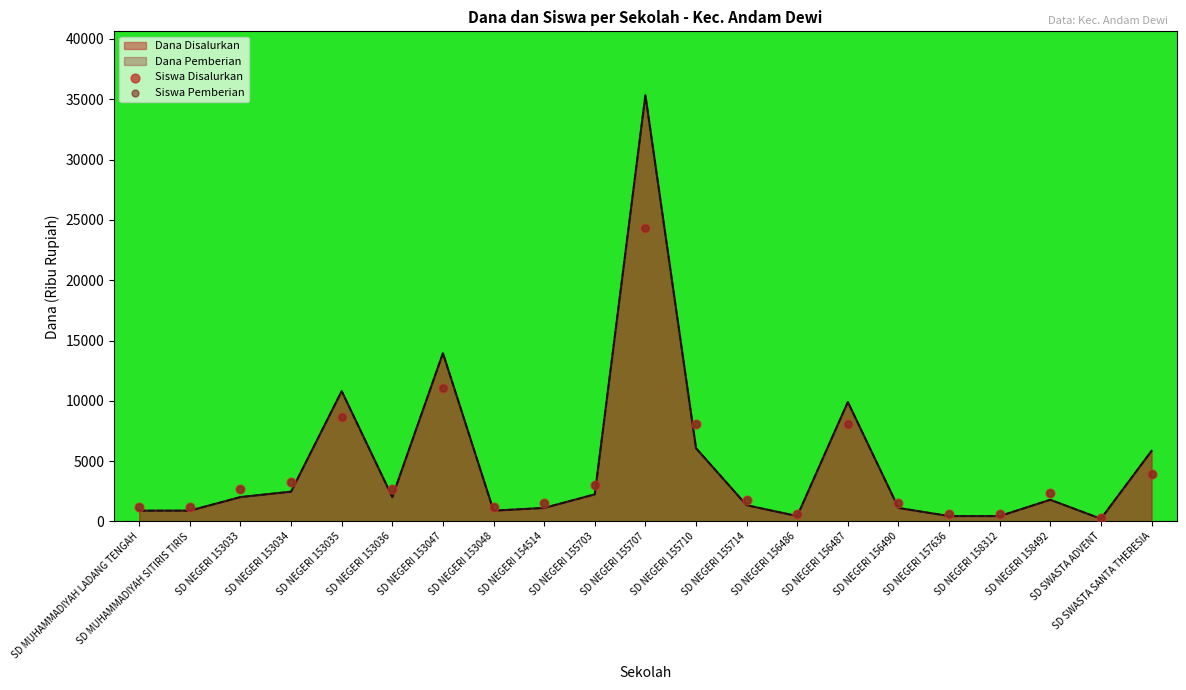

Which series has the largest total across all categories?

Siswa Disalurkan